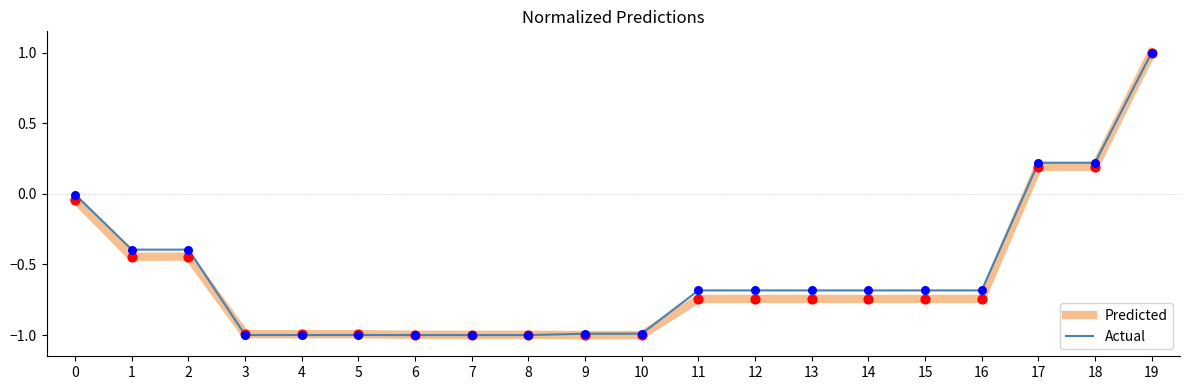

Which series changed the most between 5 and 18?

Actual